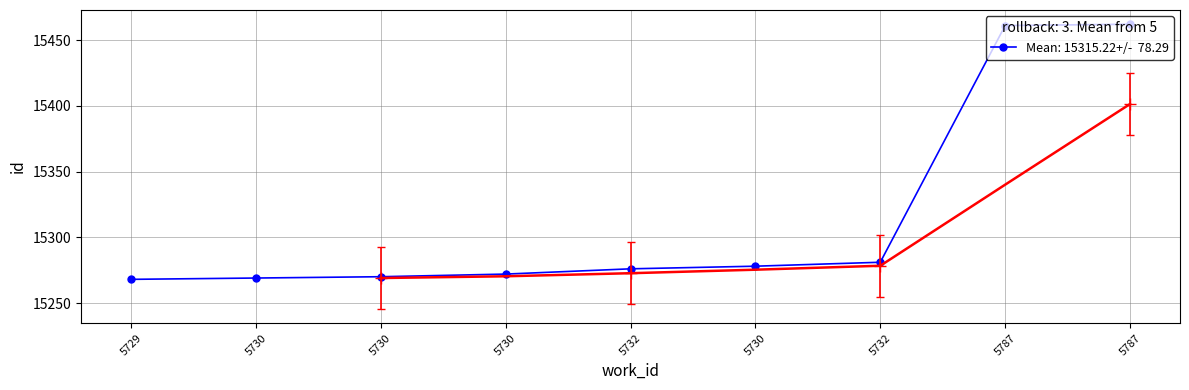

What is the label of the 3rd point from the left?

5730